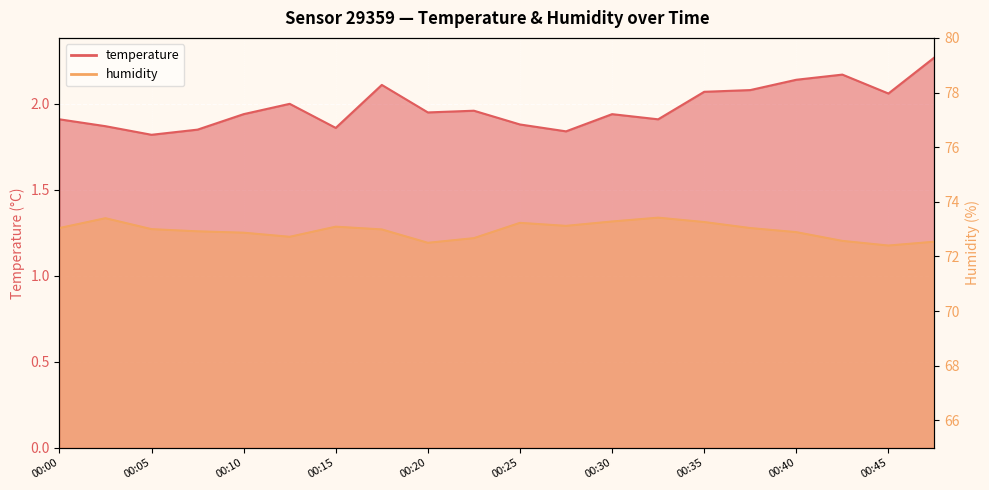

Which series has the widest spread of values?

humidity